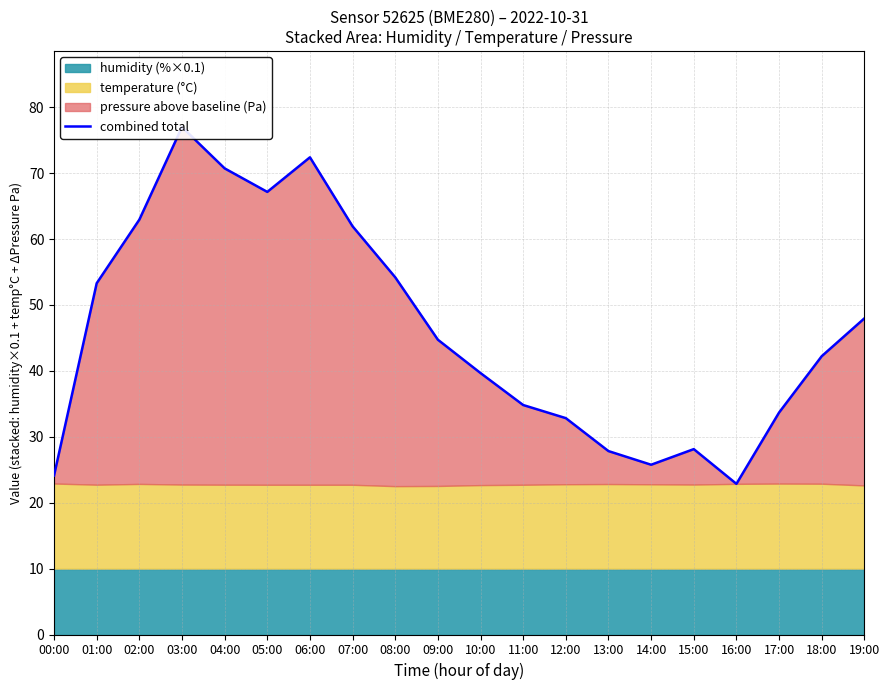

Reading left to right, what are all the values shown in this chart?

24.1	53.3	63.0	77.0	70.7	67.2	72.4	61.9	54.2	44.7	39.7	34.8	32.8	27.8	25.8	28.1	22.9	33.7	42.2	48.0